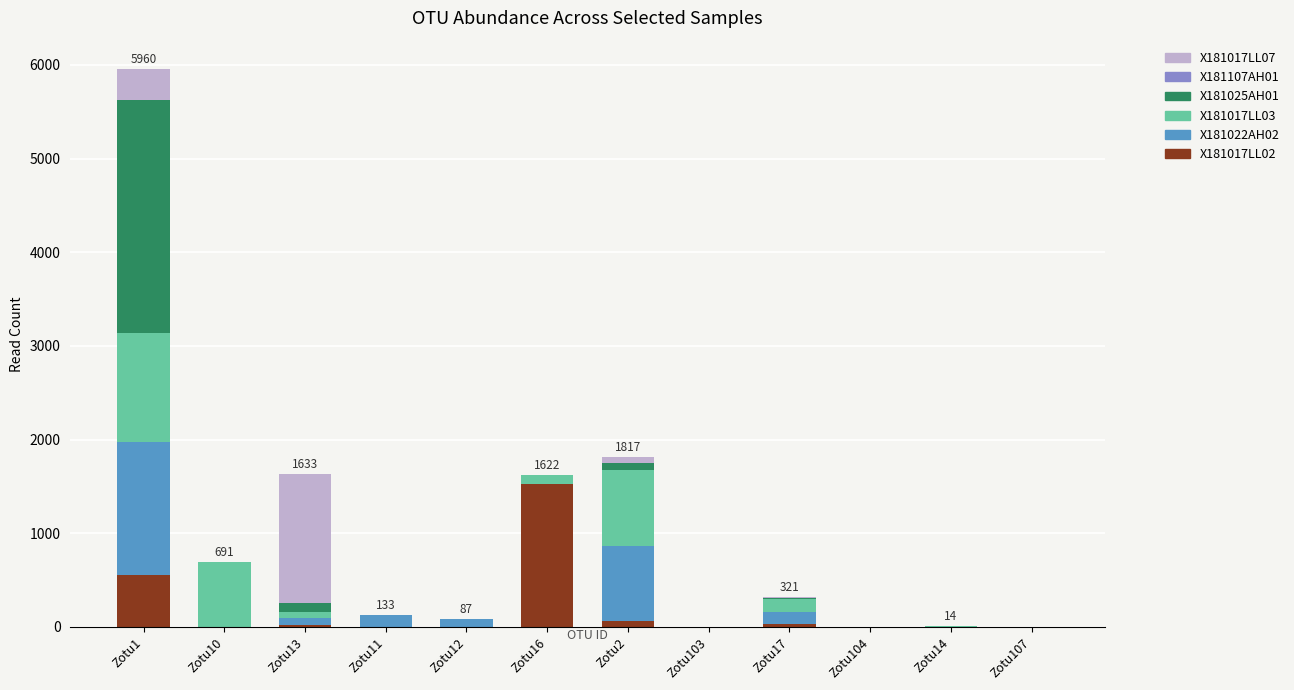

At which label does X181017LL02 reach its peak?

Zotu16